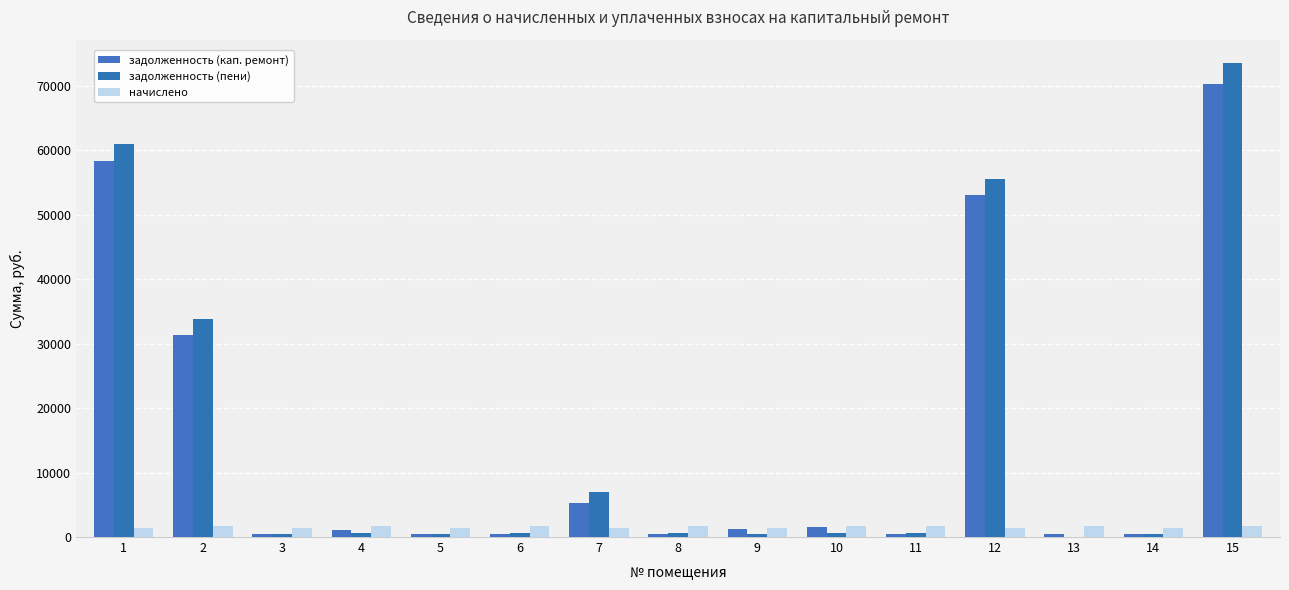

List the series in order of their peak value, lowest first.

начислено, задолженность (кап. ремонт), задолженность (пени)